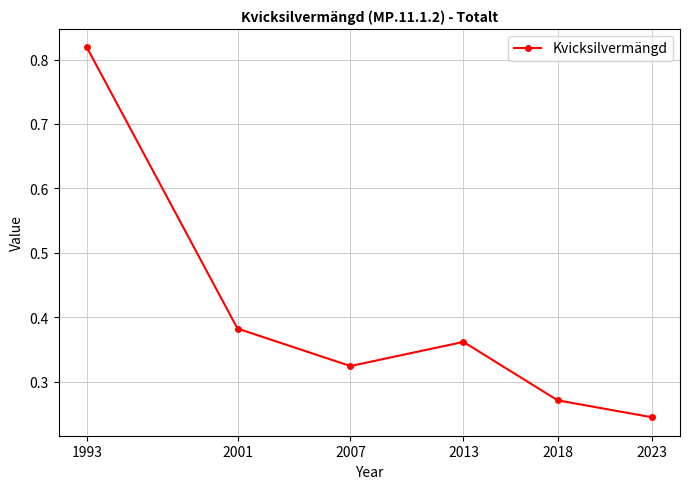

At which category does the chart reach its peak across all series?

1993